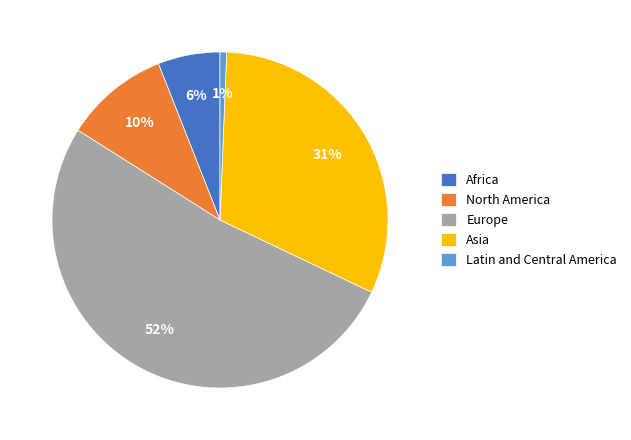

How many segments does this pie chart have?

5